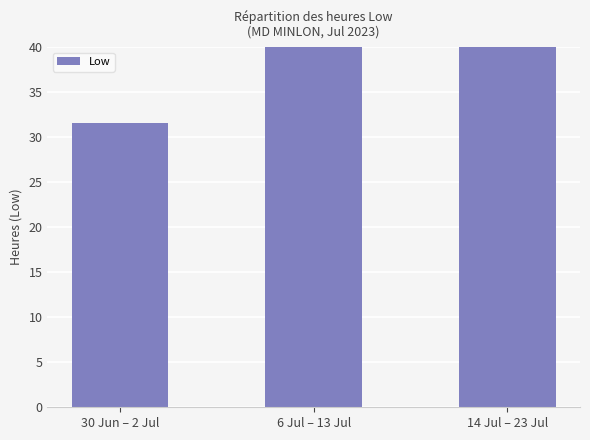

The chart shows a value of 15.0 at 30 Jun – 2 Jul. True or false?

False